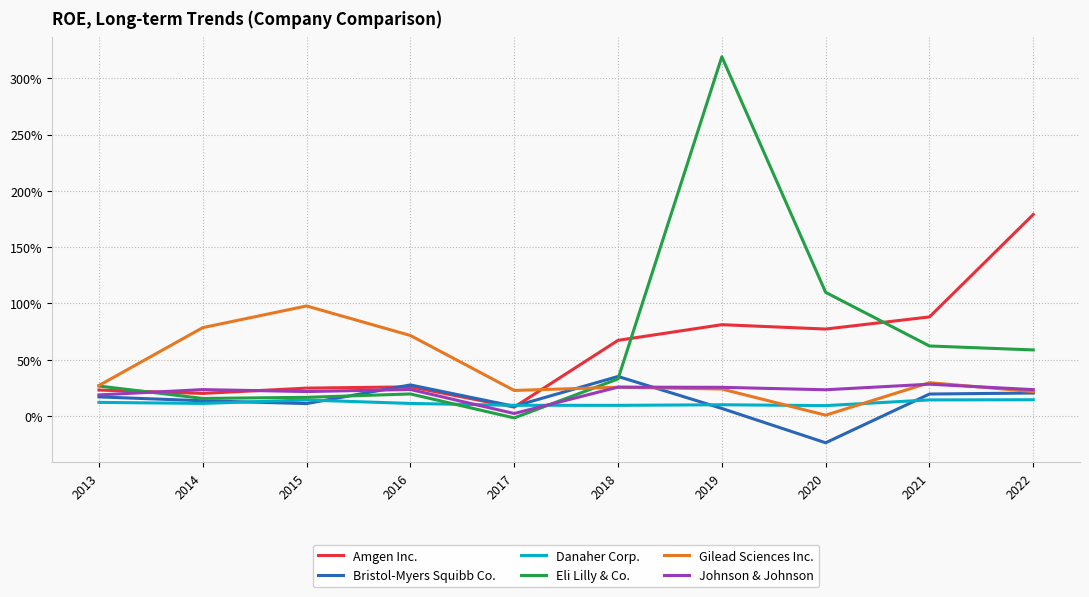

How many intersections are there between Danaher Corp. and Bristol-Myers Squibb Co.?

6